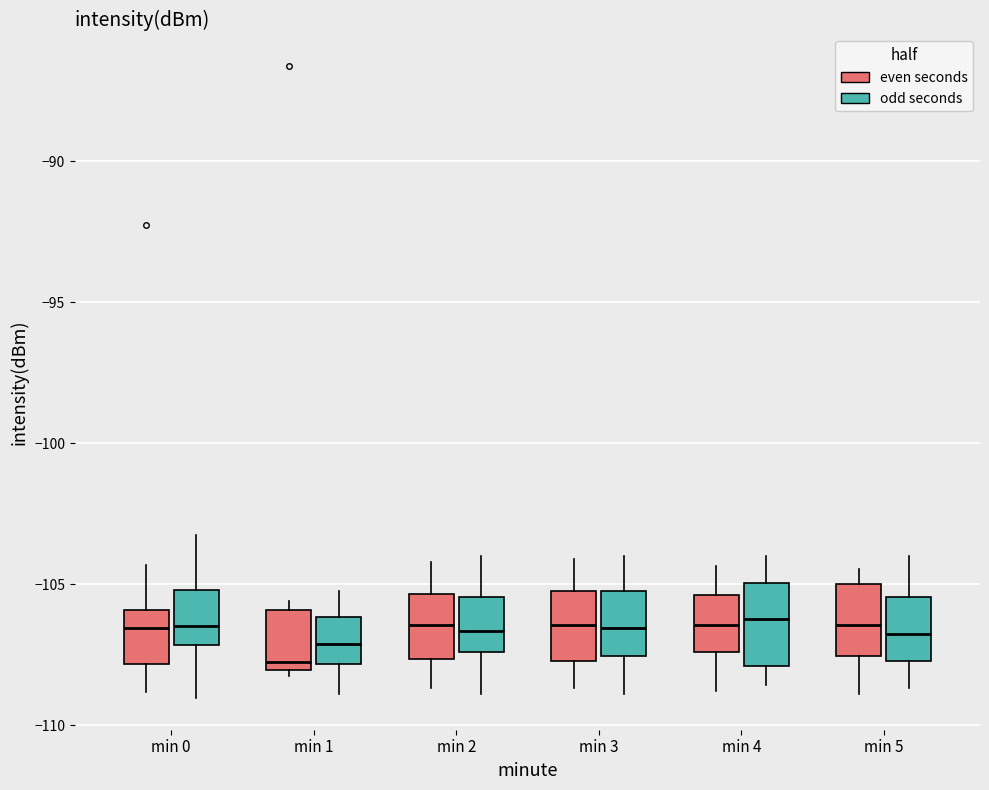

Which box's median line is the lowest?

min 1 (even seconds)